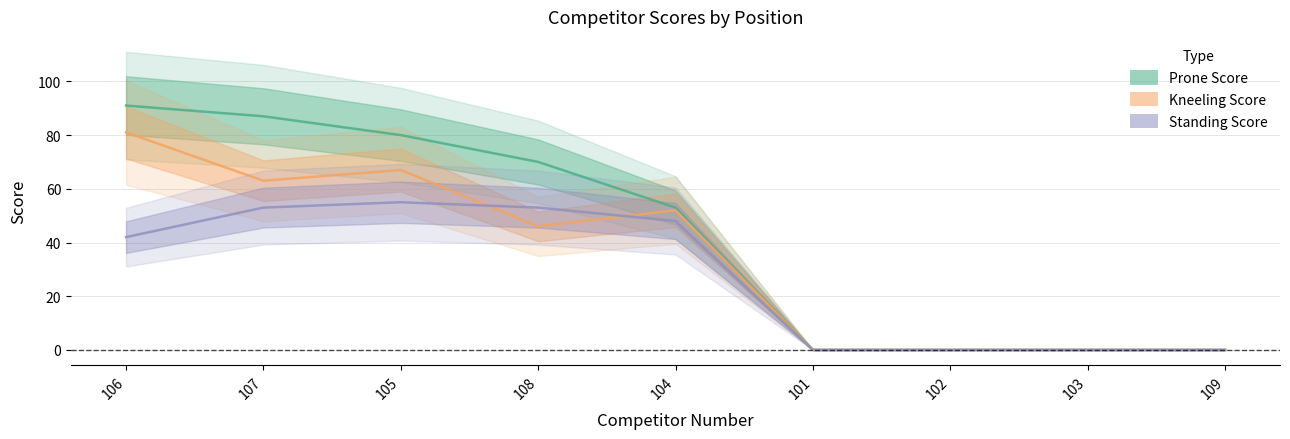

Is it true that Kneeling Score equals 46 at 108?

True